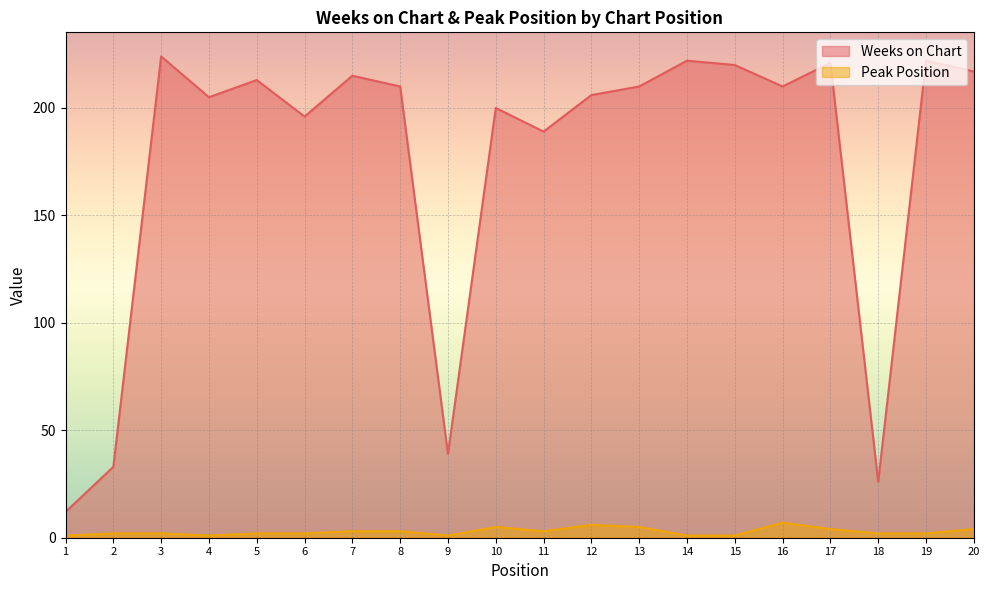

Reading right to left, list all the values displayed in this chart.

Weeks on Chart: 217	222	26	221	210	220	222	210	206	189	200	39	210	215	196	213	205	224	33	12
Peak Position: 4	2	2	4	7	1	1	5	6	3	5	1	3	3	2	2	1	2	2	1